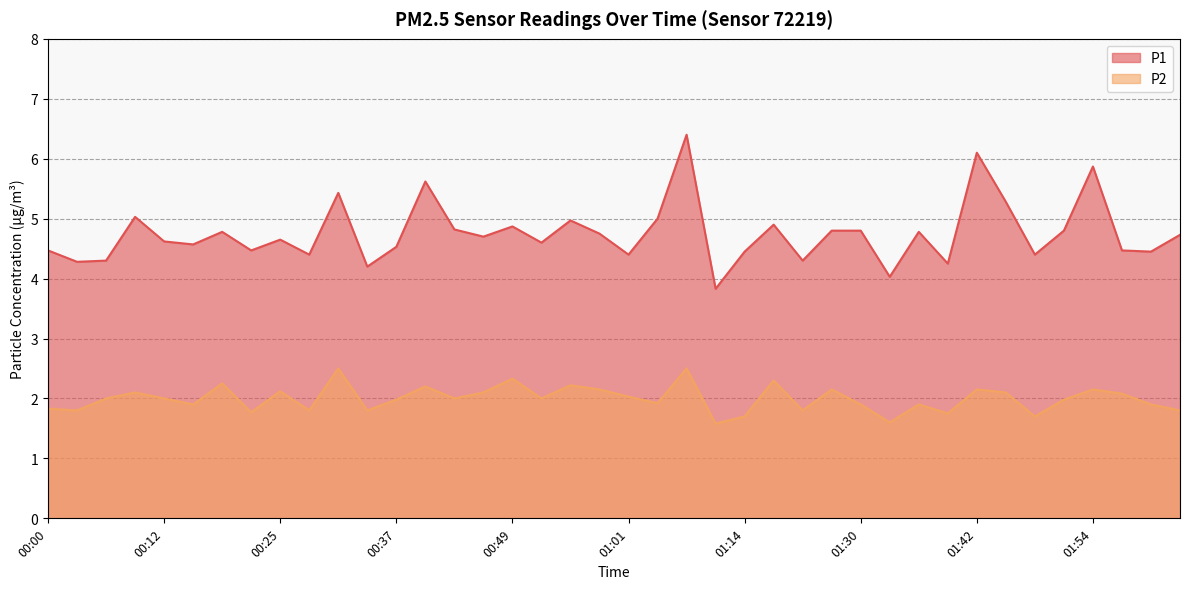

What are all the series names shown in the legend?

P1, P2